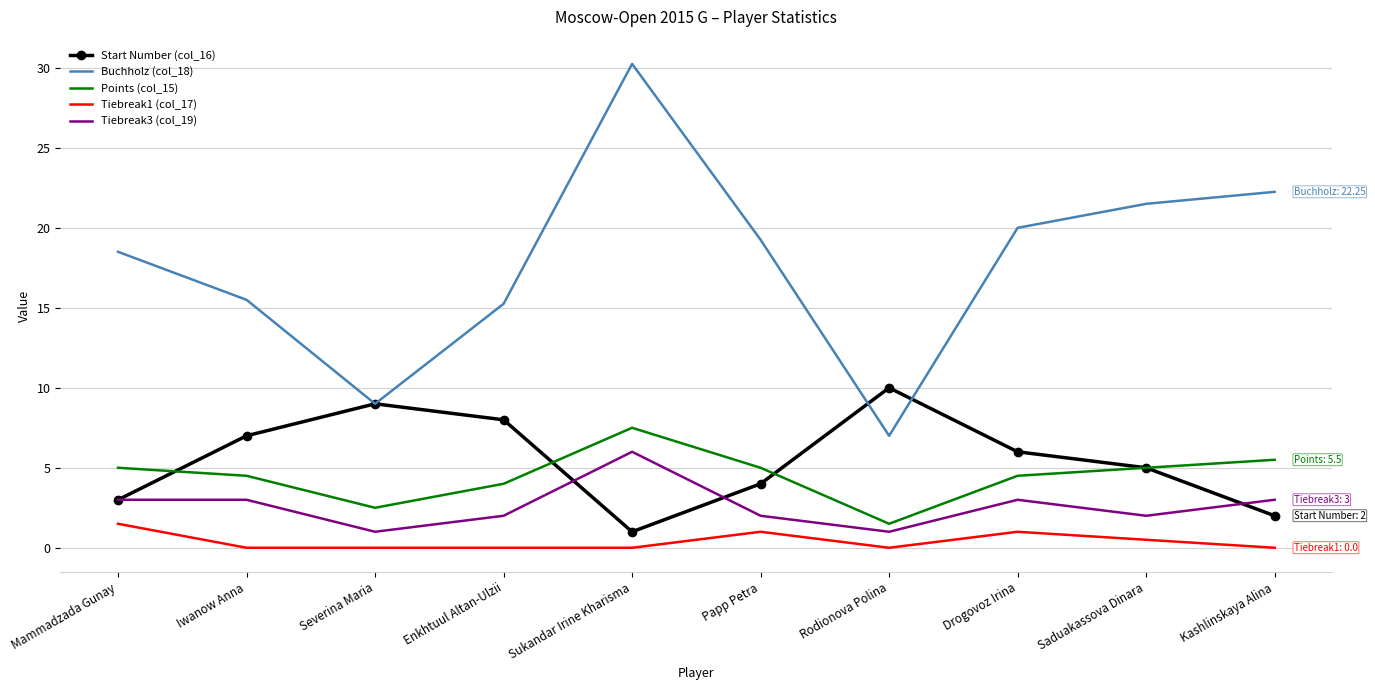

What value does the Tiebreak3 (col_19) series have at Rodionova Polina?

1.0